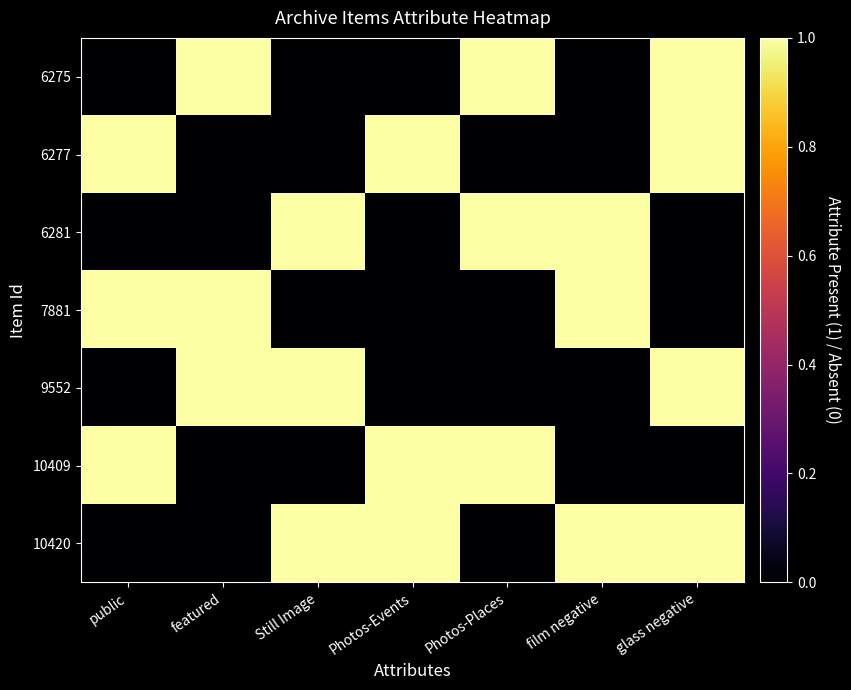

Which series has the largest total across all categories?

10420